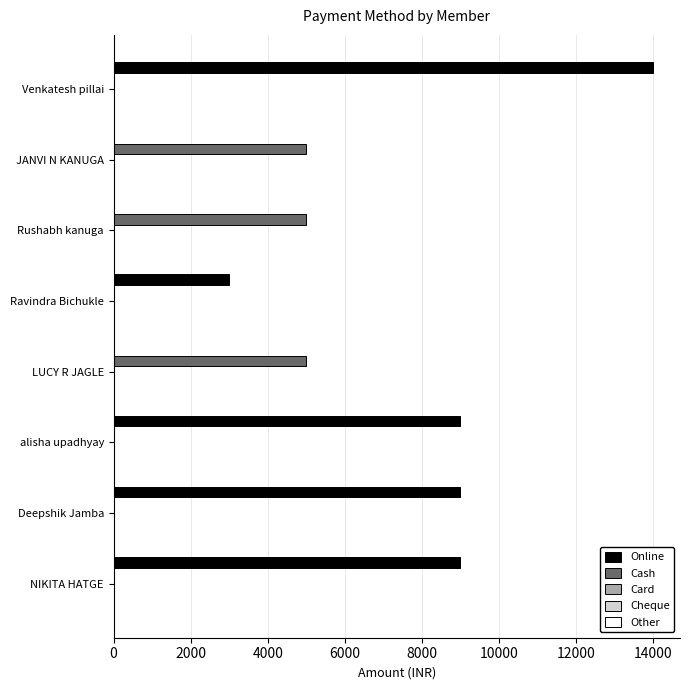

What is the maximum value for Online?

14000